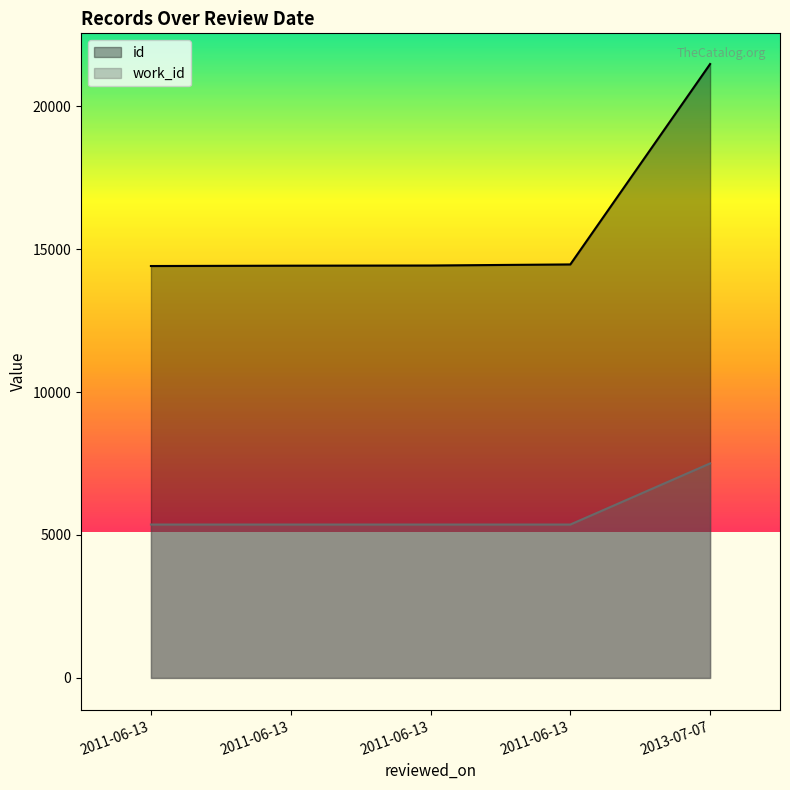

What is the value of the id point at the 3rd from the left?

14409